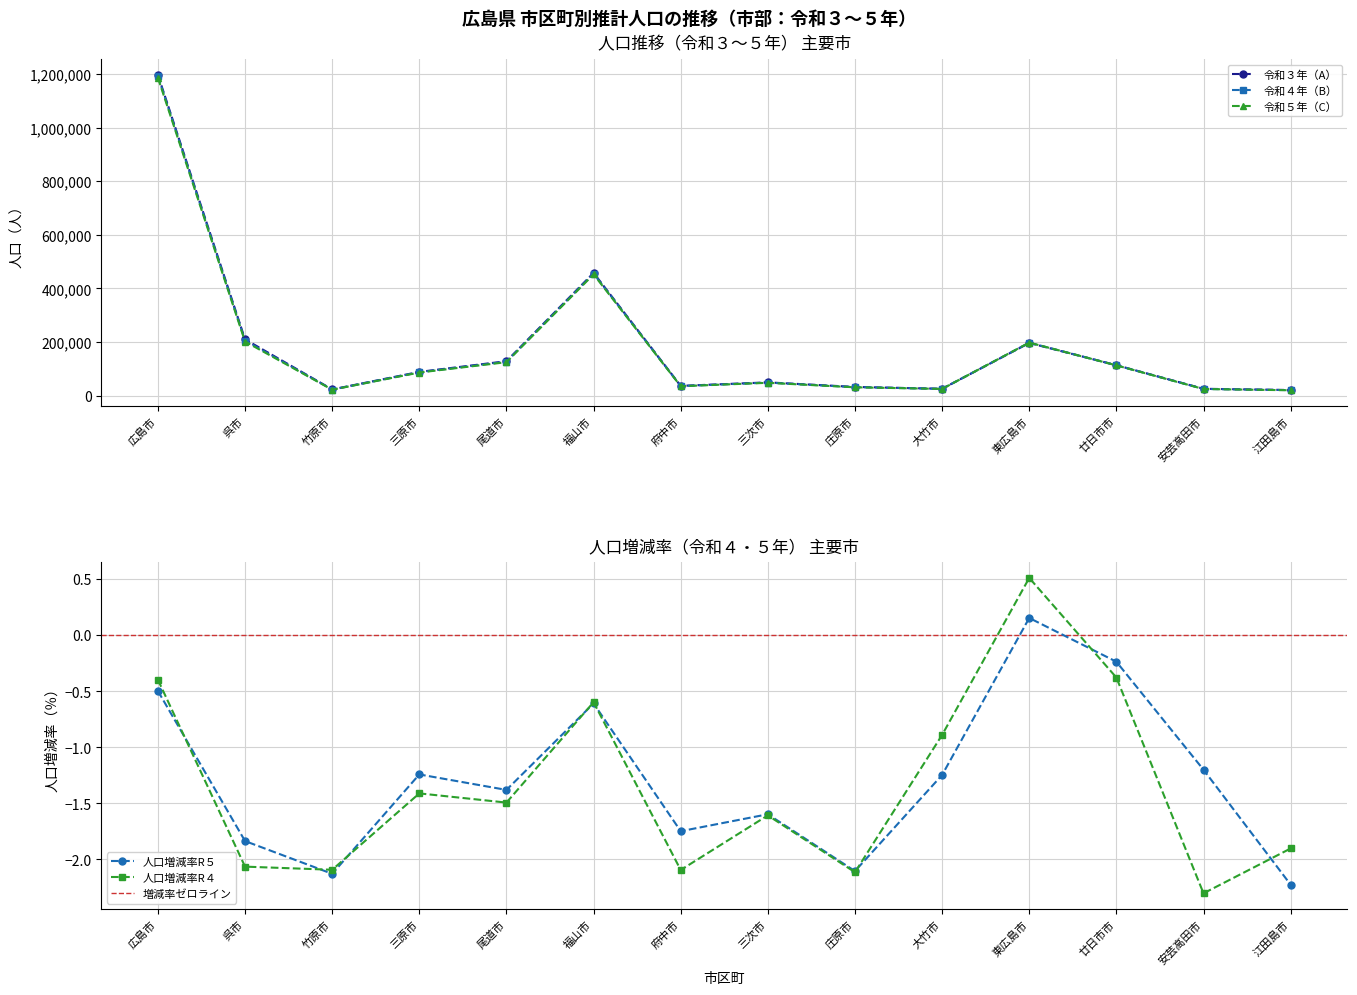

At 廿日市市, list the series in order from smallest to largest.

人口増減率R４, 人口増減率R５, 令和５年（C）, 令和４年（B）, 令和３年（A）